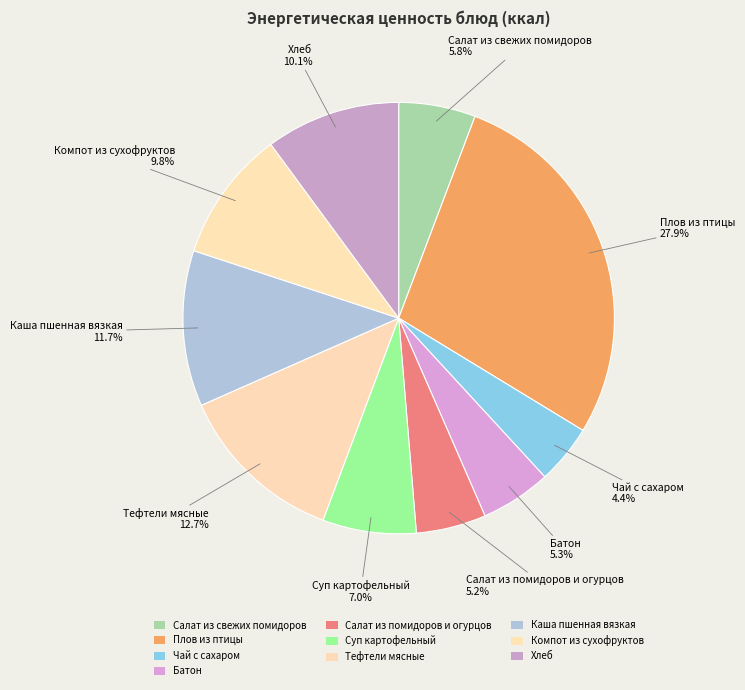

Is it true that Хлеб is 10% of the pie?

True